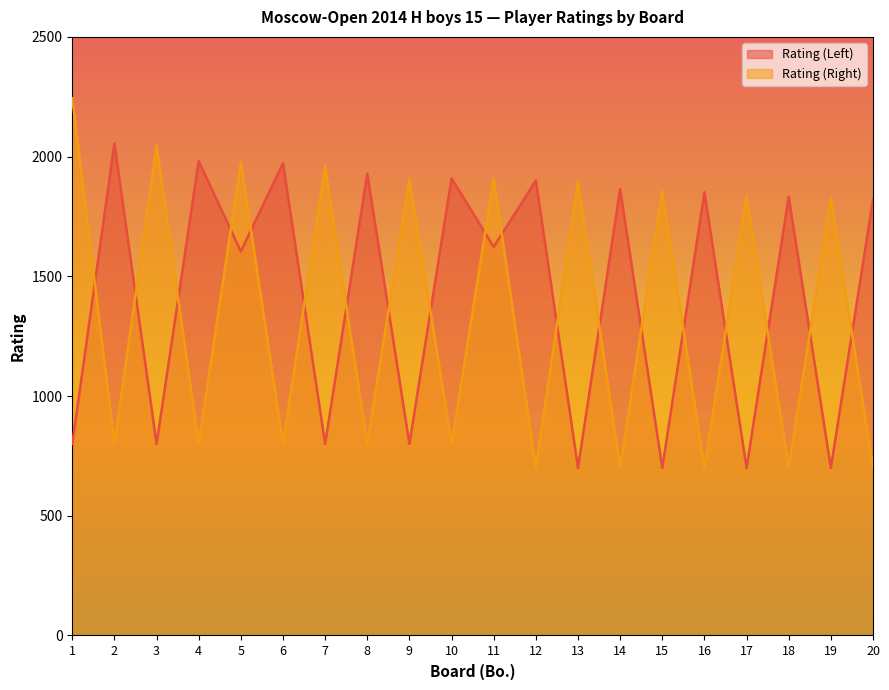

What is the difference between the second highest and minimum values in the Rating (Right) series?

1346